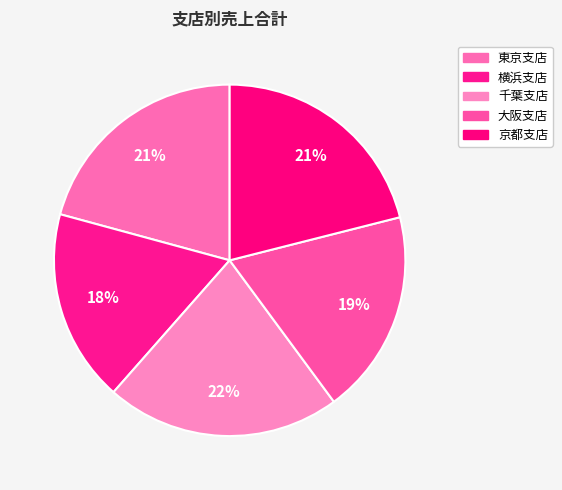

The 京都支店 slice represents 12% of the pie. True or false?

False